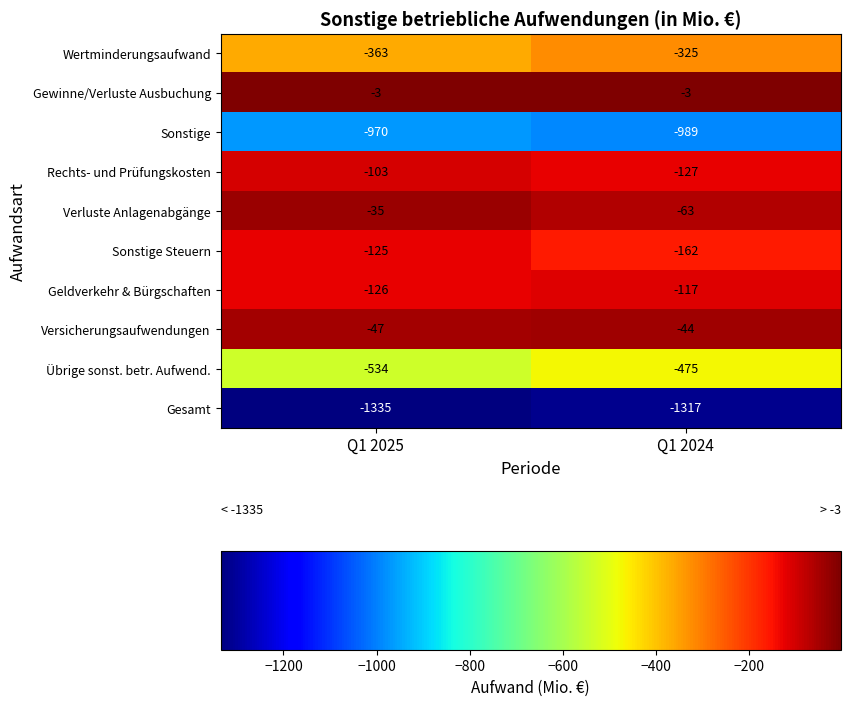

Rank the series at Q1 2024 from highest to lowest value.

Gewinne/Verluste Ausbuchung, Versicherungsaufwendungen, Verluste Anlagenabgänge, Geldverkehr & Bürgschaften, Rechts- und Prüfungskosten, Sonstige Steuern, Wertminderungsaufwand, Übrige sonst. betr. Aufwend., Sonstige, Gesamt